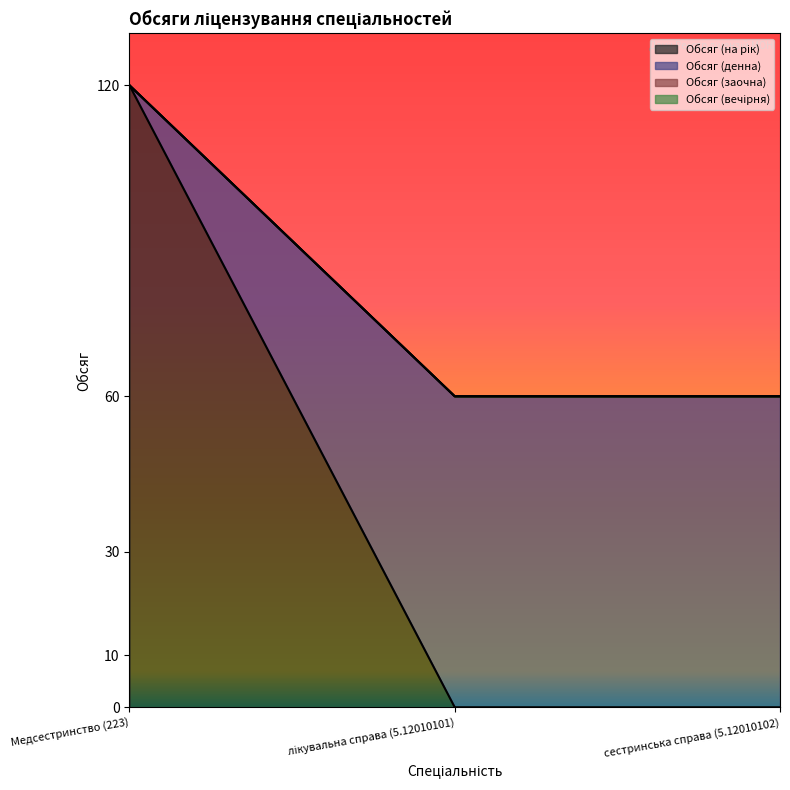

Reading left to right, transcribe all the data shown in this chart.

Обсяг (на рік): 120	0	0
Обсяг (денна): 120	60	60